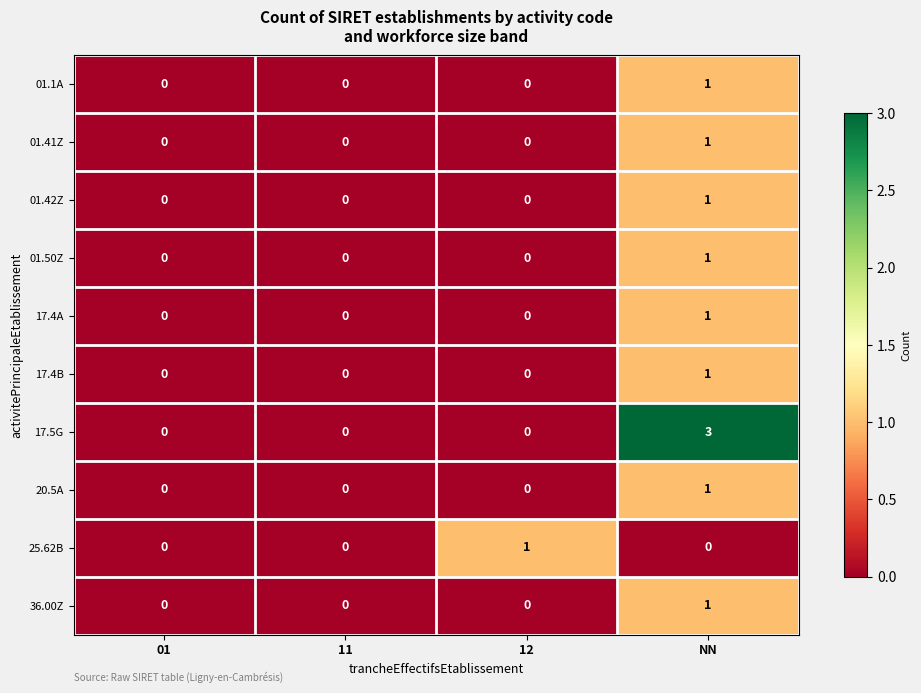

How many 36.00Z values are between 0 and 1?

4